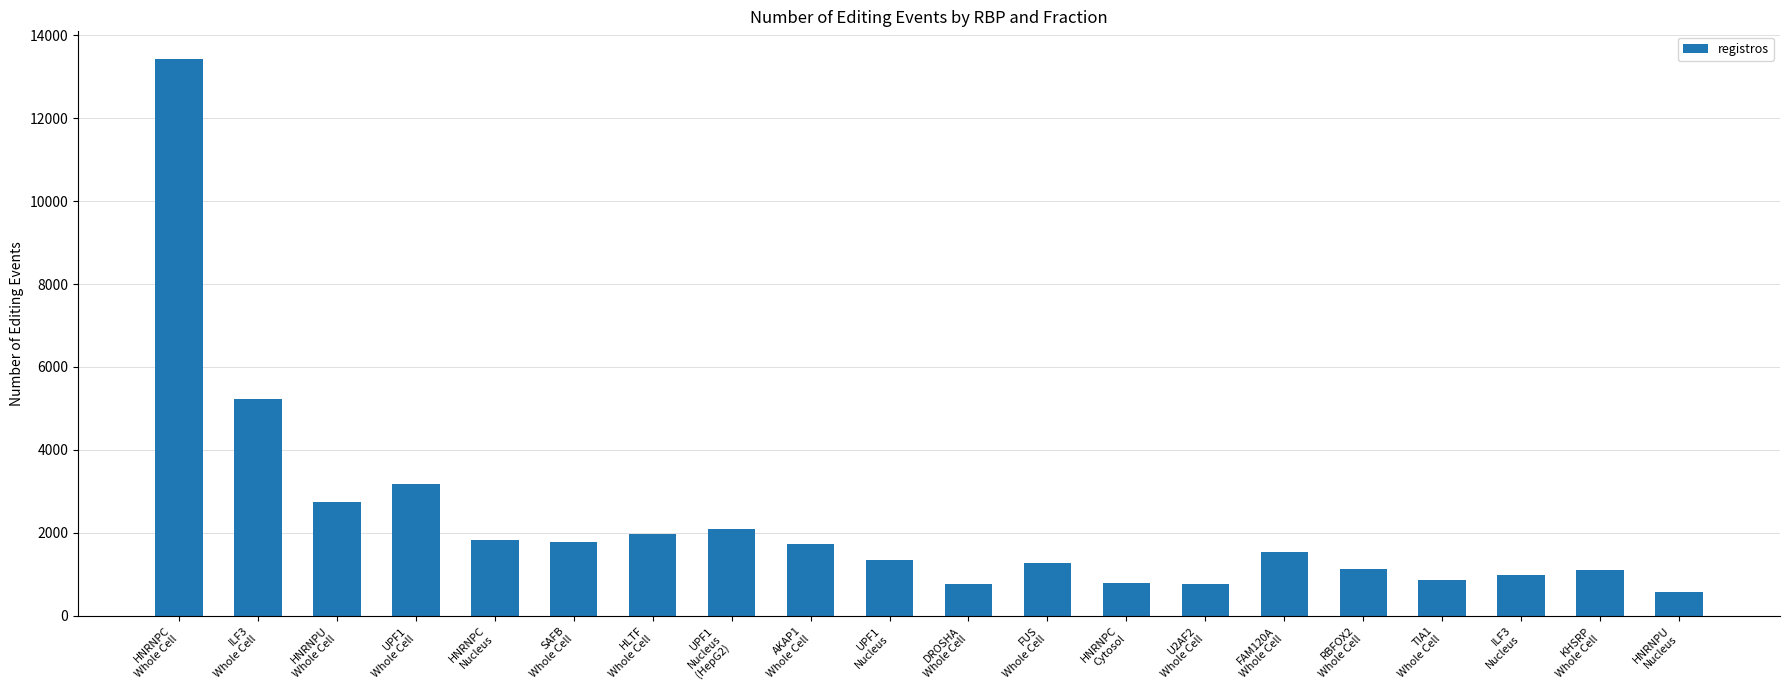

Which has a higher value, KHSRP
Whole Cell or U2AF2
Whole Cell?

KHSRP
Whole Cell